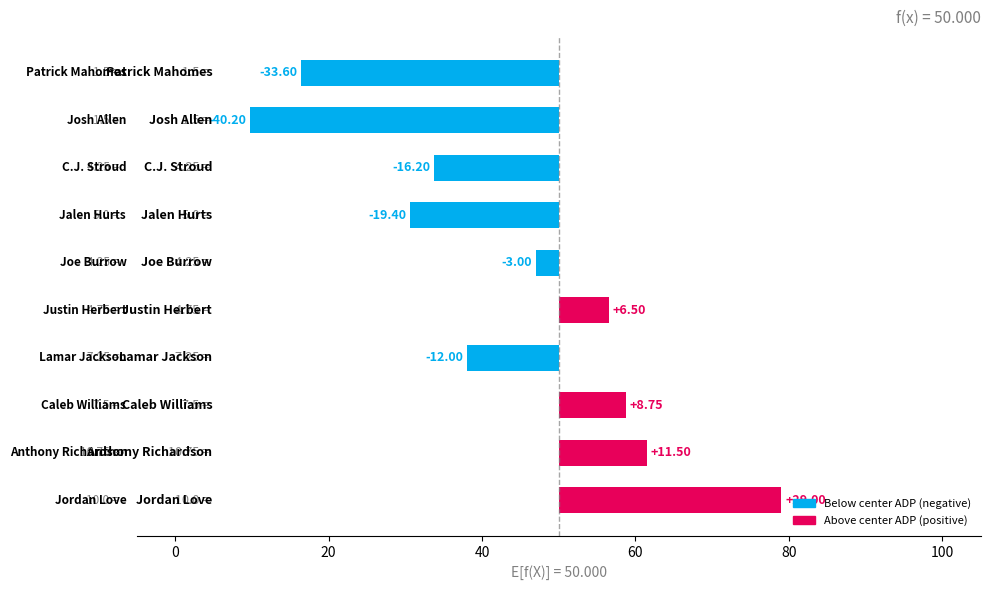

Where does the data first go above -3?

80